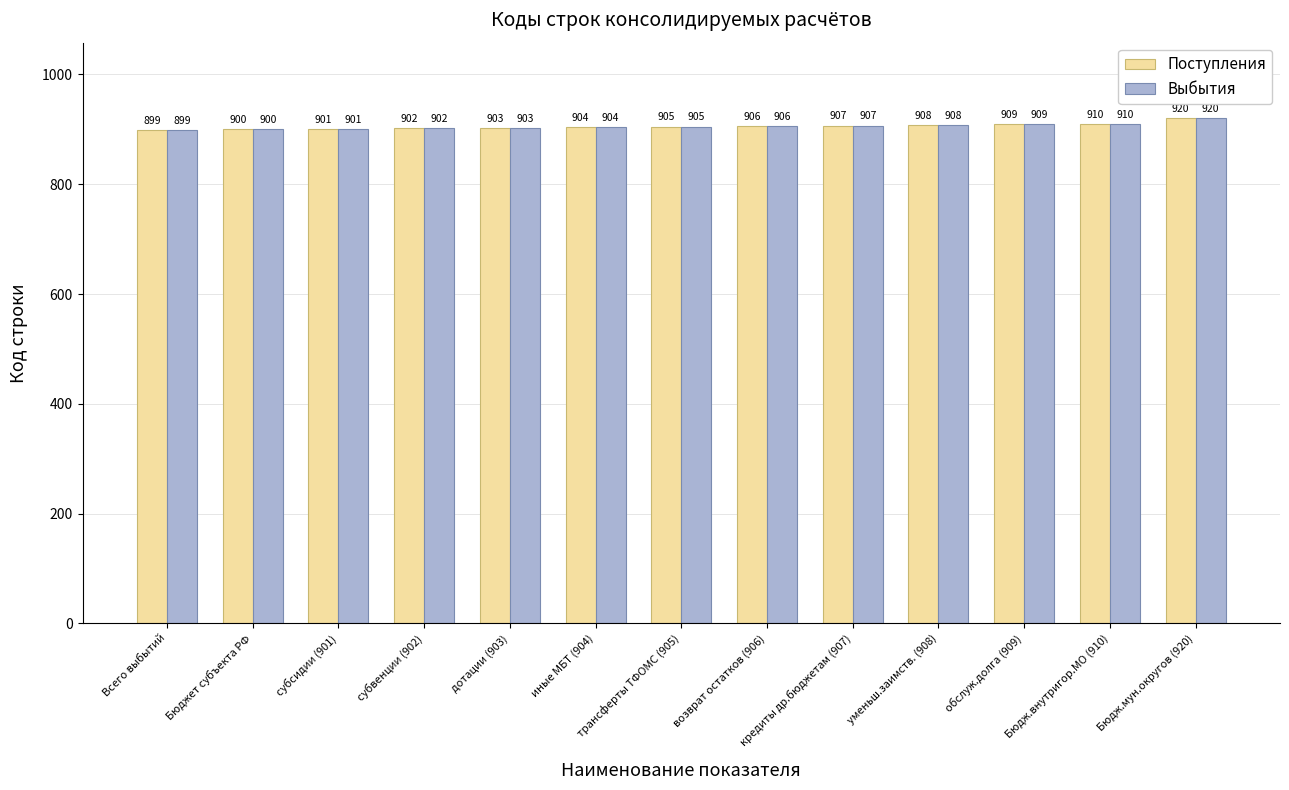

What value does the Поступления series have at уменьш.заимств. (908), to the nearest 10?

910